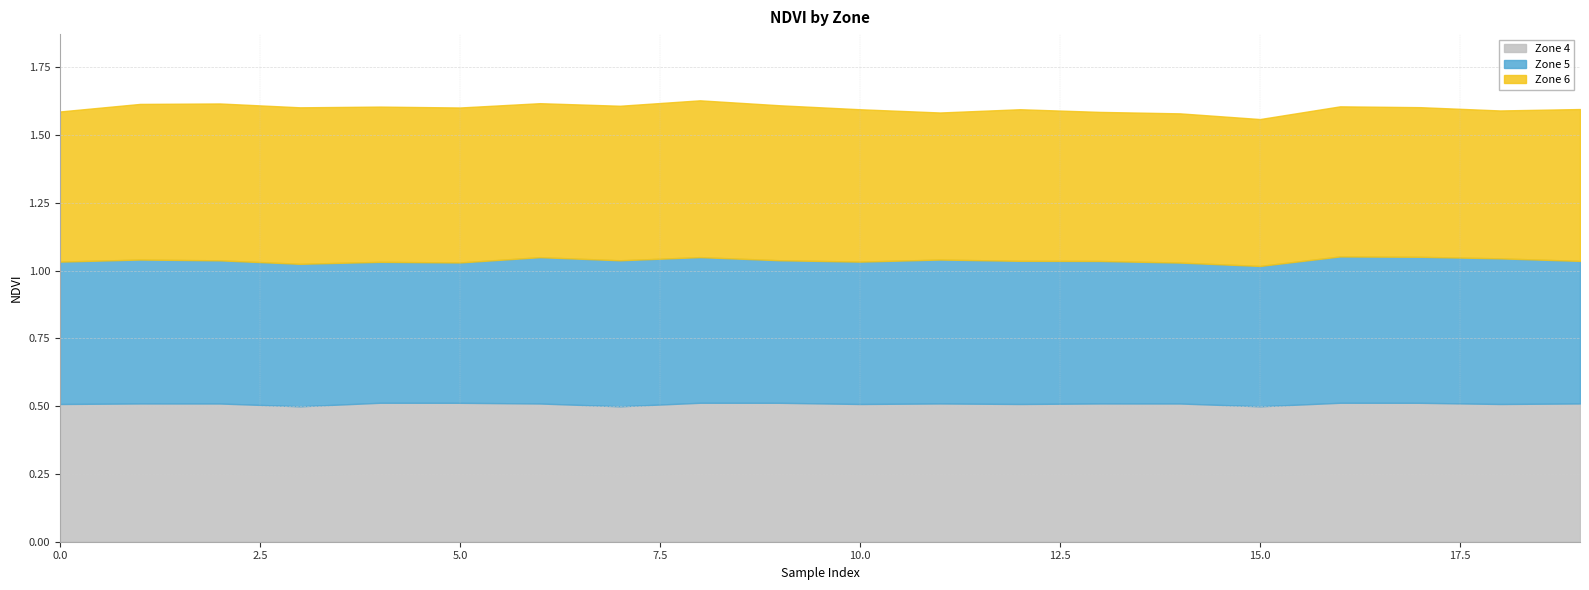

True or false: Zone 6 and Zone 5 intersect in this chart.

False